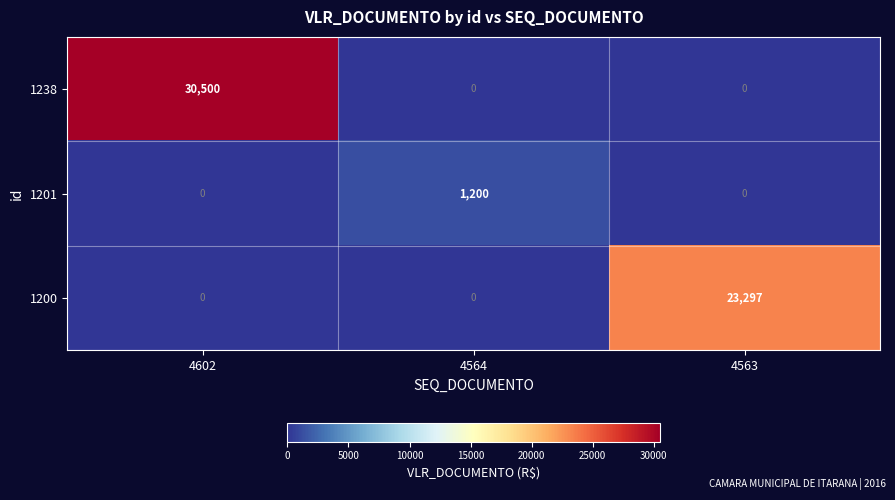

Reading left to right, what are all the values shown in this chart?

1238: 4602=30500	4564=0	4563=0
1201: 4602=0	4564=1200	4563=0
1200: 4602=0	4564=0	4563=23297